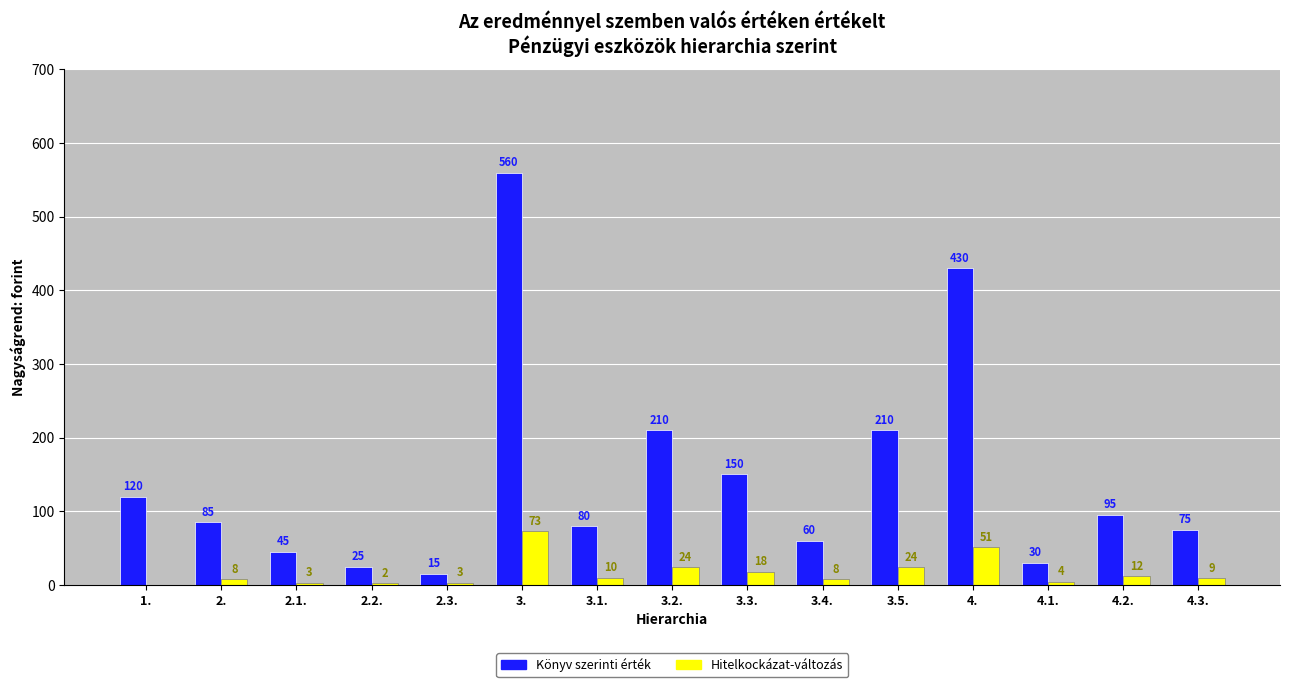

What is the sum of all Hitelkockázat-változás values?

249